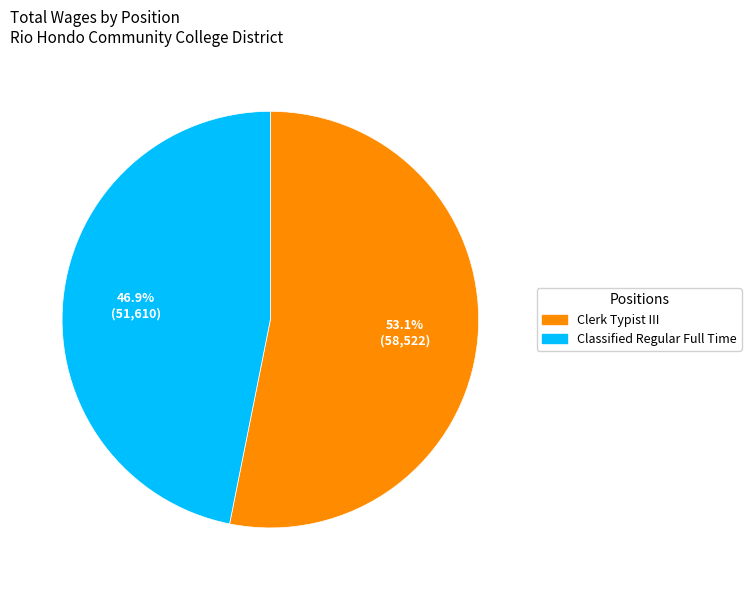

What percentage is NOT represented by Classified Regular Full Time?

53.1%